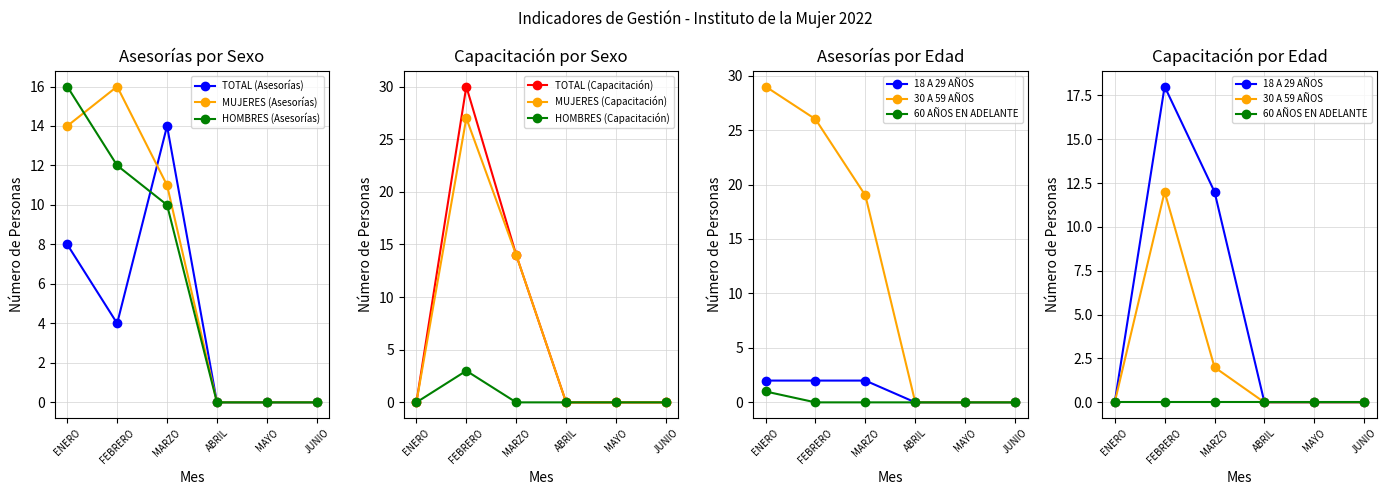

Where is the first local maximum for MUJERES (Asesorías)?

FEBRERO